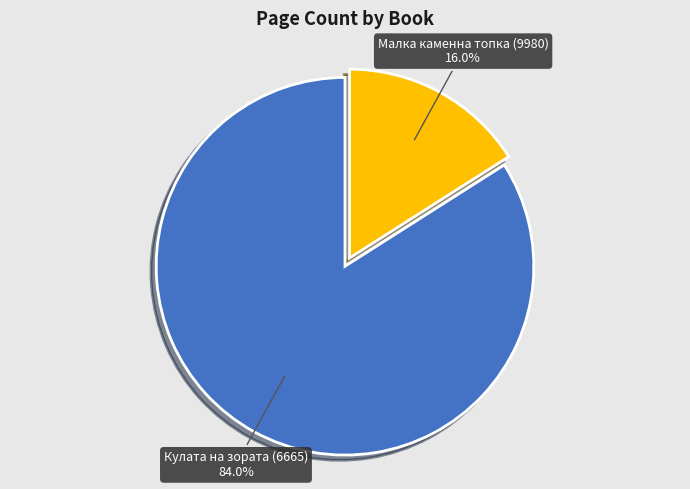

To the nearest percent, what is the combined percentage of Малка каменна топка (9980) and Кулата на зората (6665)?

100%